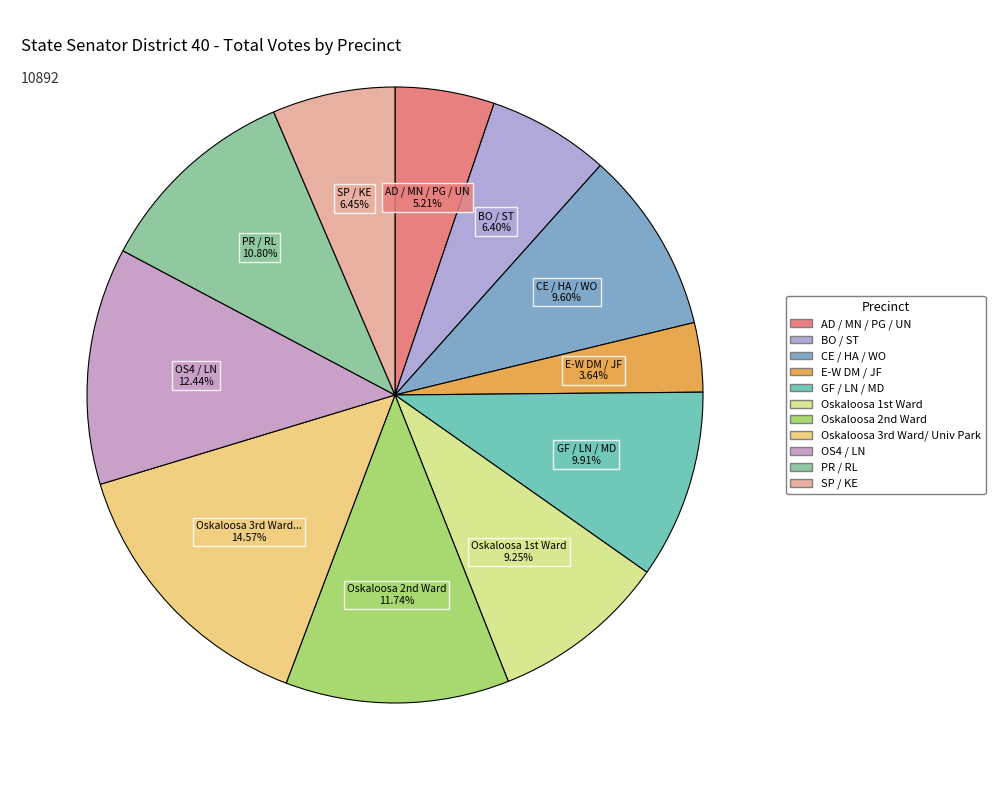

Which category has the biggest portion of the pie?

Oskaloosa 3rd Ward/ Univ Park